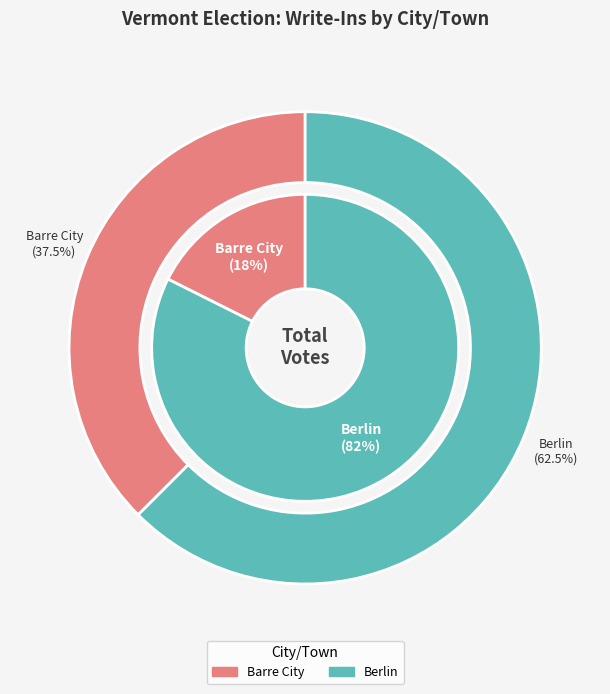

Rank the categories by value from lowest to highest.

Barre City, Berlin